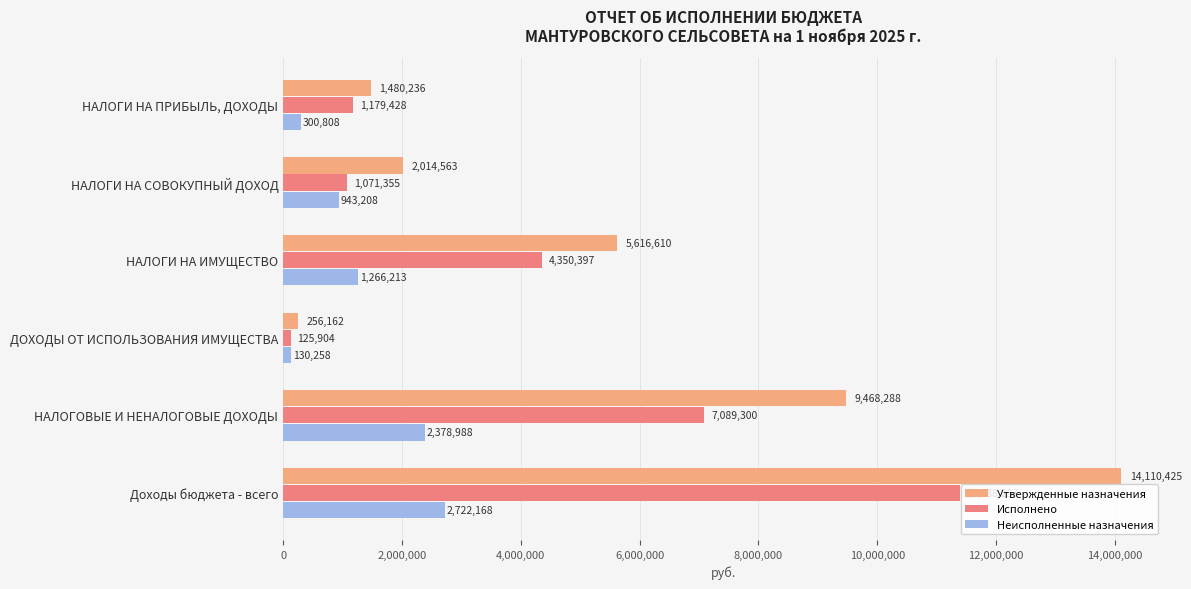

How many series are shown in this chart?

3